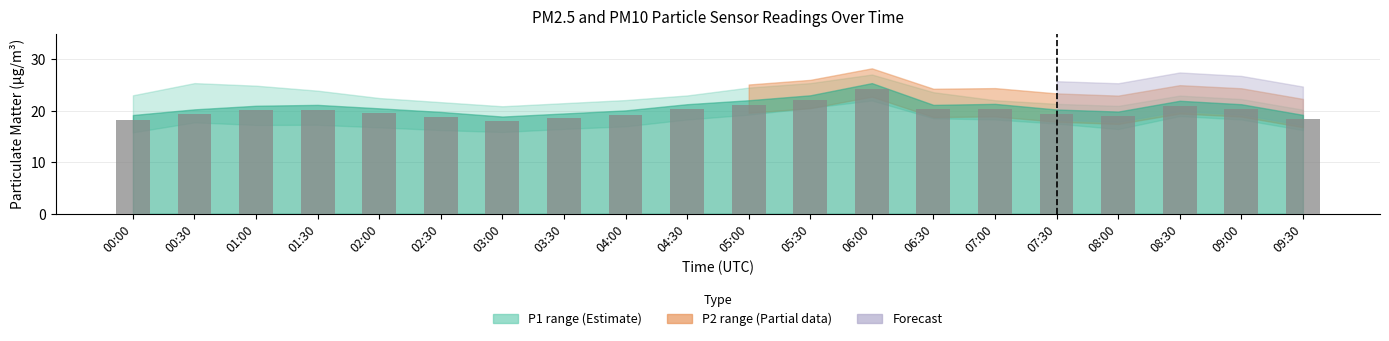

What is the value of the 3rd bar from the left?

20.1